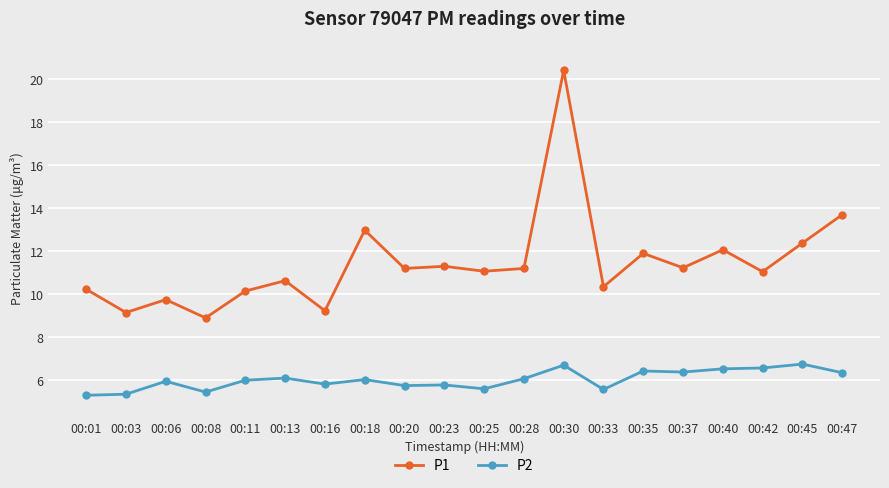

True or false: P2 and P1 intersect in this chart.

False